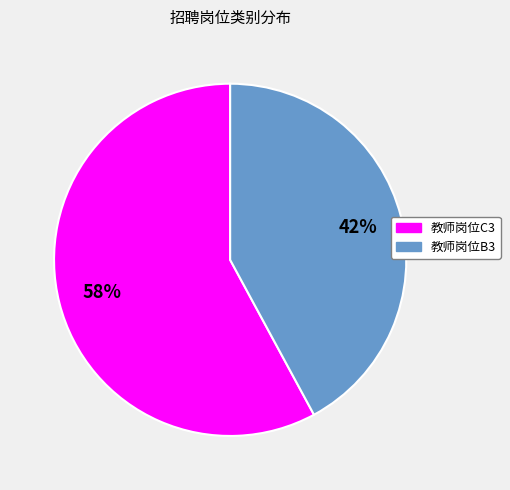

What is the ratio of the value at 教师岗位B3 to the value at 教师岗位C3?

0.7